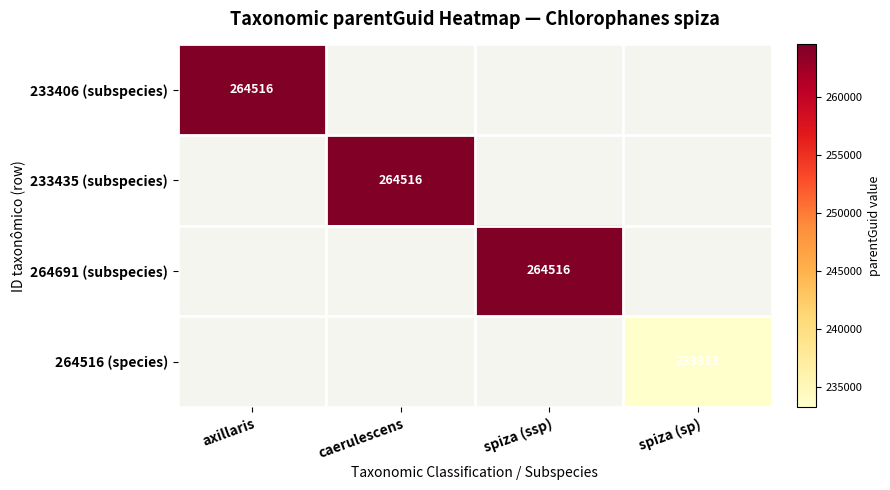

Which series has the largest range (max minus min)?

233406 (subspecies)